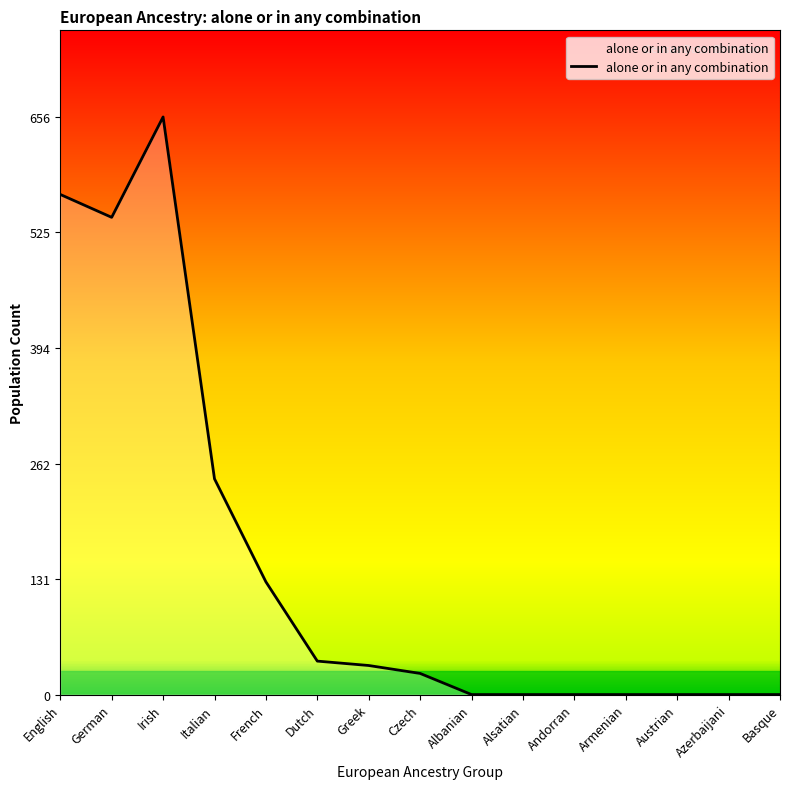

What is the difference between the maximum and minimum values?

656